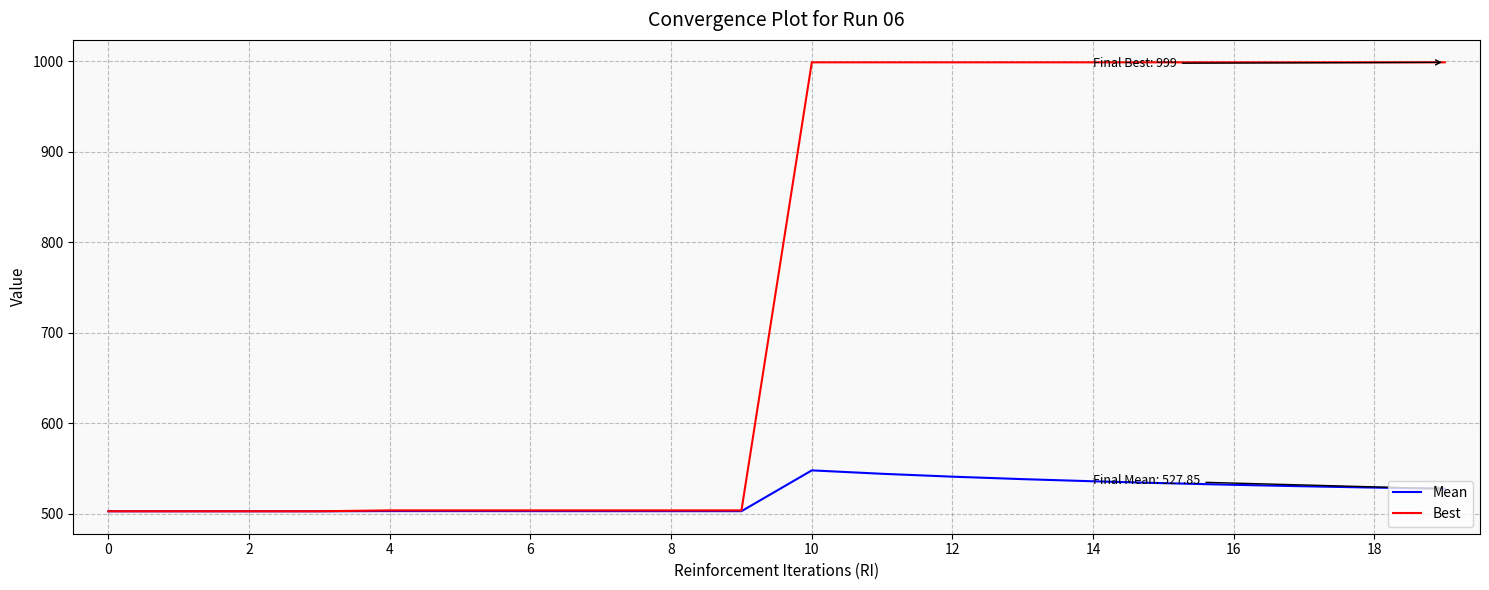

What is the smallest value displayed?

503.0